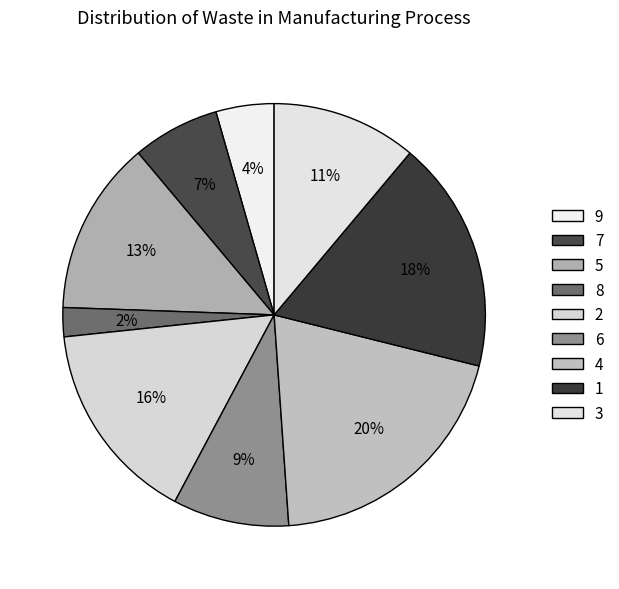

Which category has the smallest portion of the pie?

8